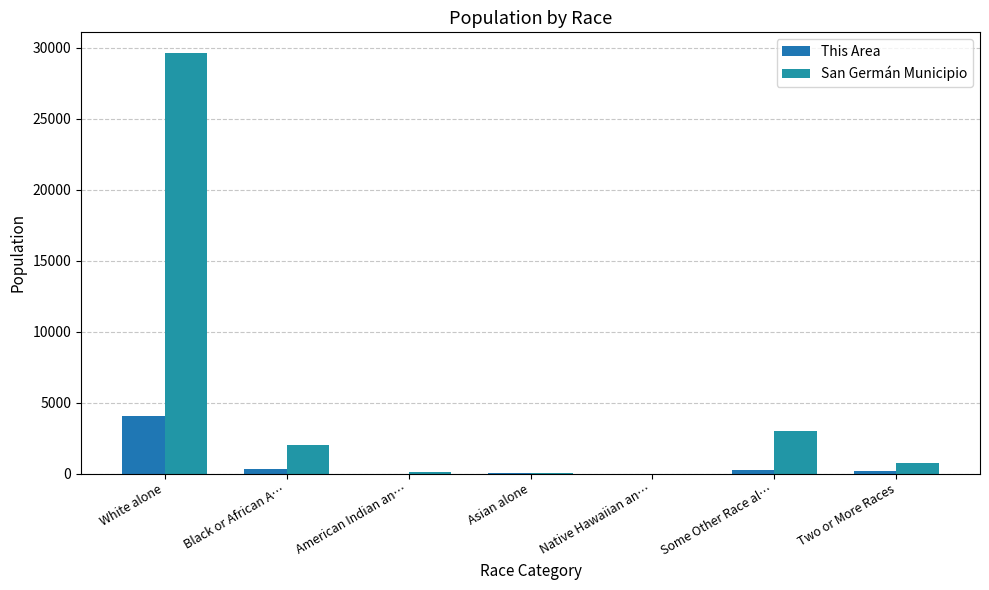

What are all the series names shown in the legend?

This Area, San Germán Municipio